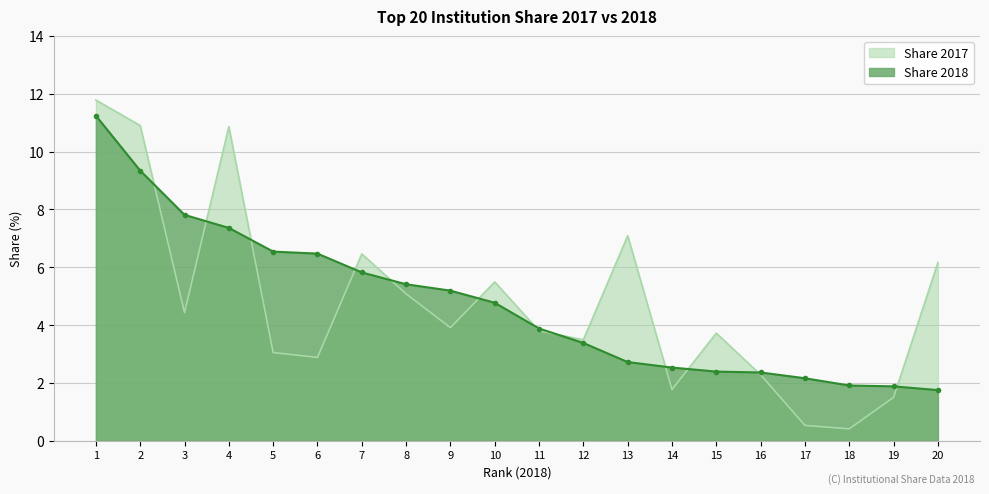

What is the minimum value shown in the chart?

0.4